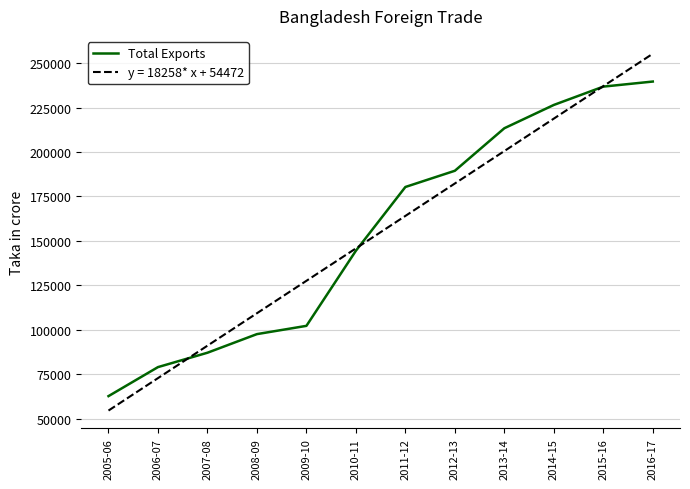

At which label is Total Exports closest to 151128?

2010-11